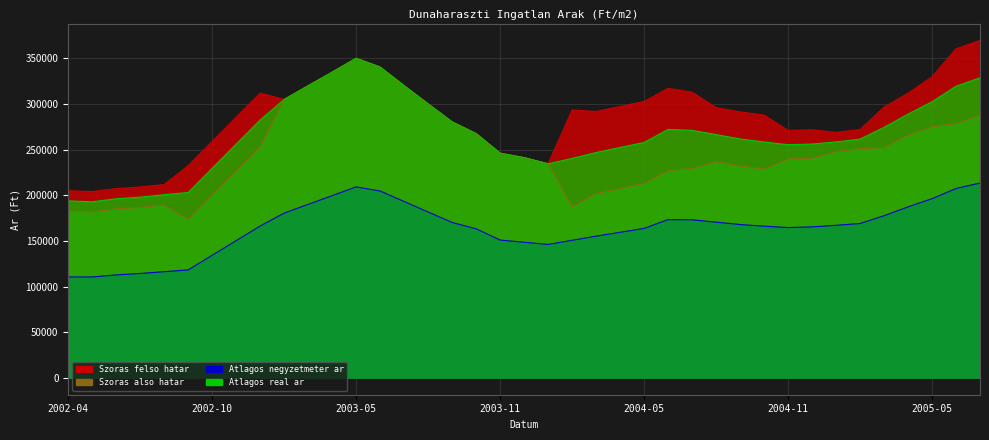

What are all the series names shown in the legend?

Szoras felso hatar, Szoras also hatar, Atlagos negyzetmeter ar, Atlagos real ar